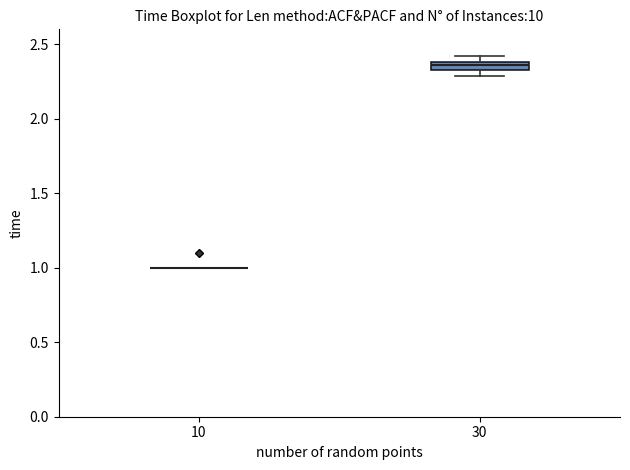

Which box is the tallest, from its lower edge to its upper edge?

30